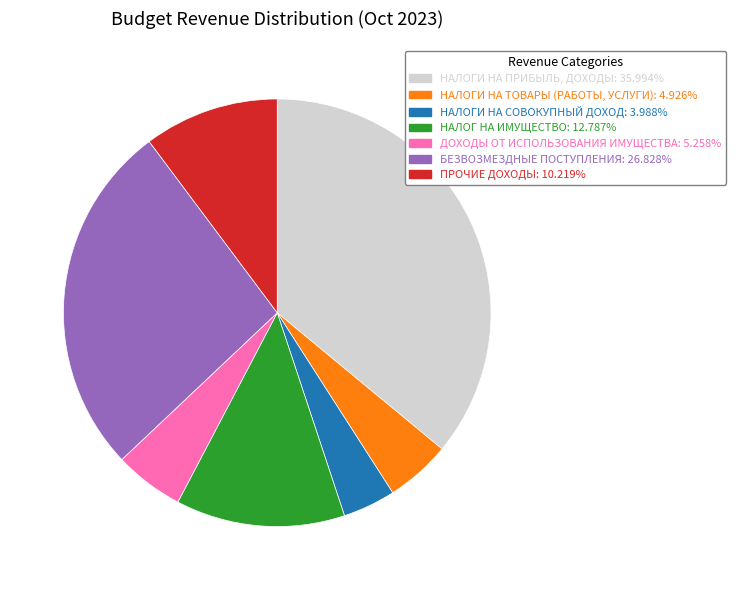

Which slice is the smallest?

НАЛОГИ НА СОВОКУПНЫЙ ДОХОД